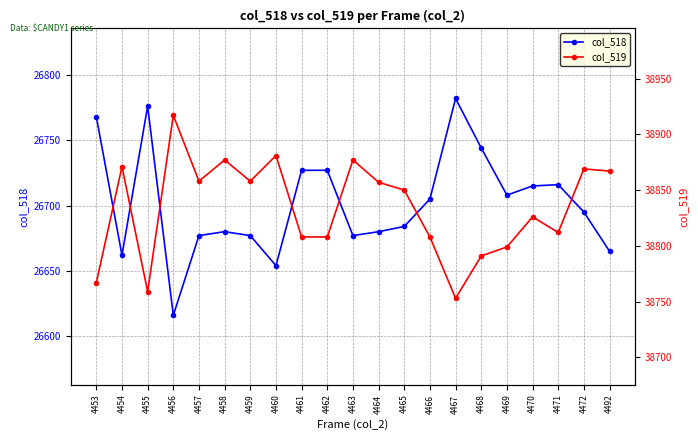

At which category is the sum across all series the highest?

4472